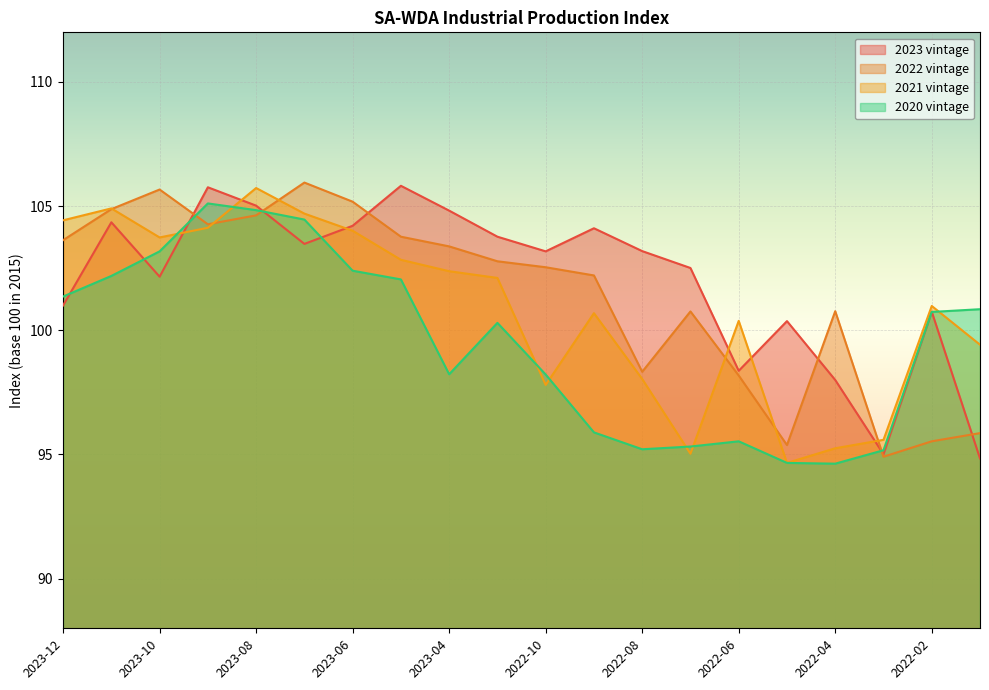

What are all the series names shown in the legend?

2023 vintage, 2022 vintage, 2021 vintage, 2020 vintage